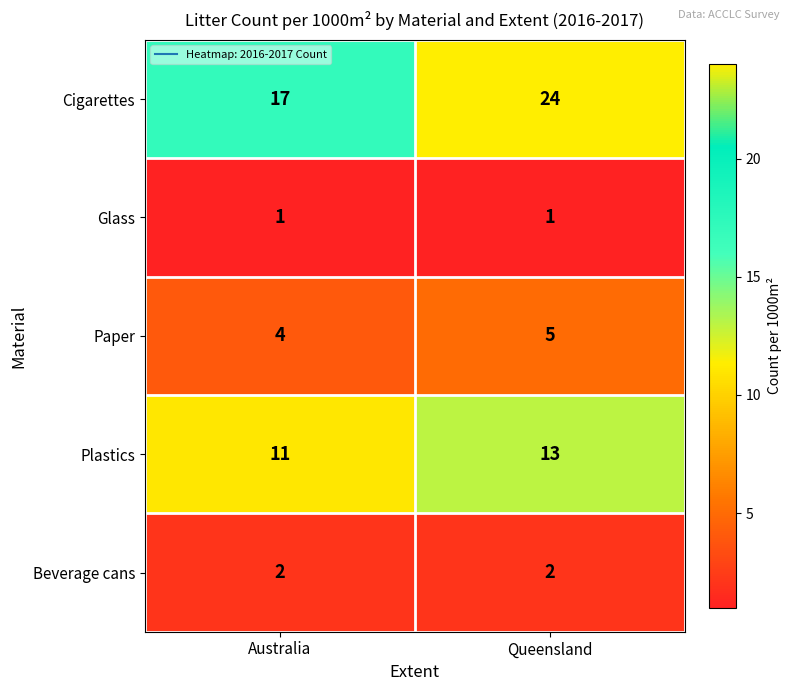

What is the maximum value shown in the chart?

24